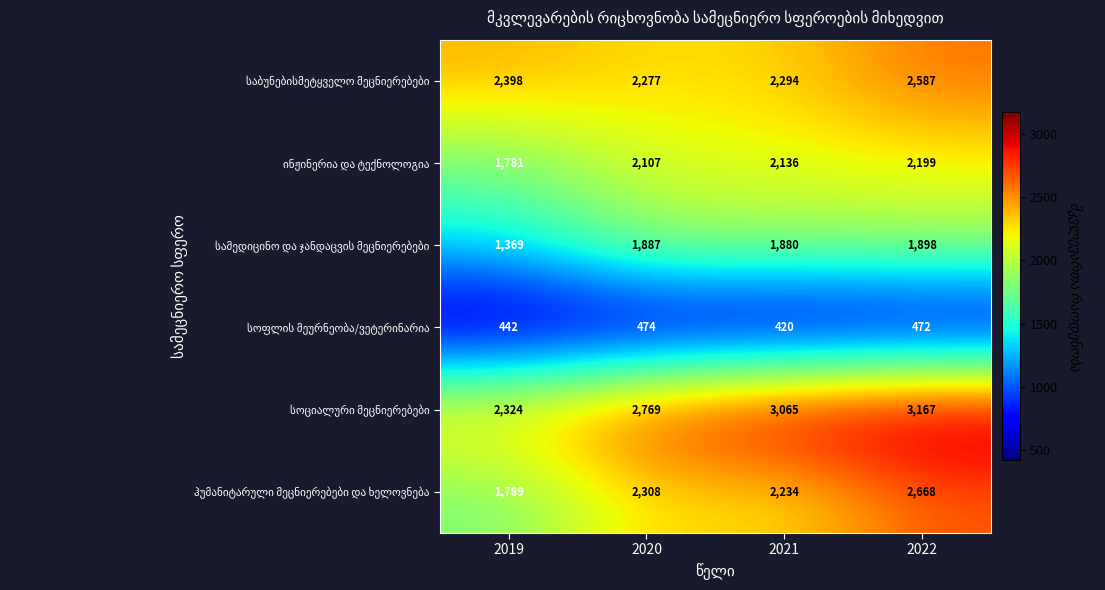

What is the greatest value displayed?

3167